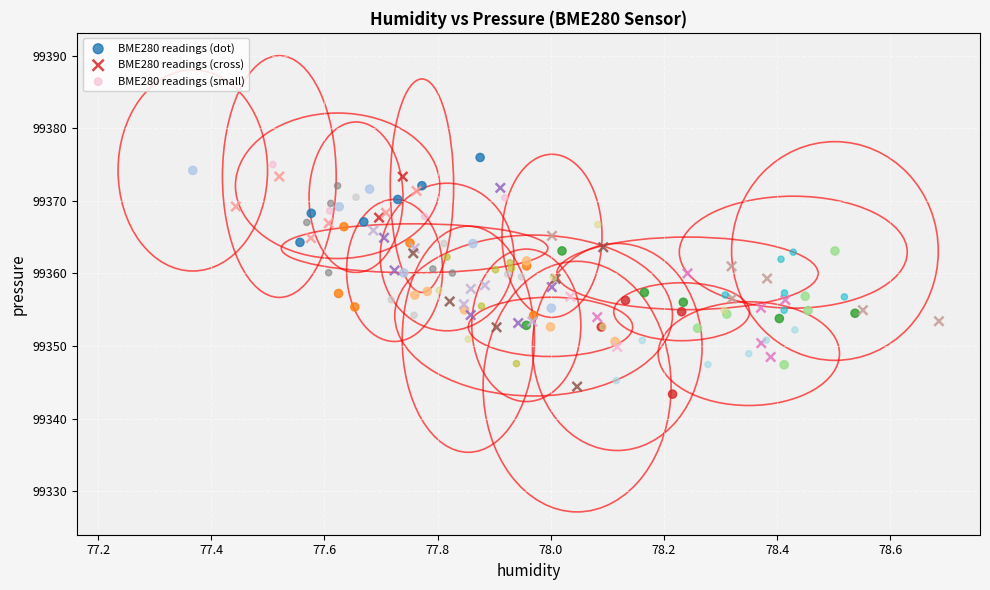

Which series reaches the minimum Y coordinate?

BME280 readings (dot)